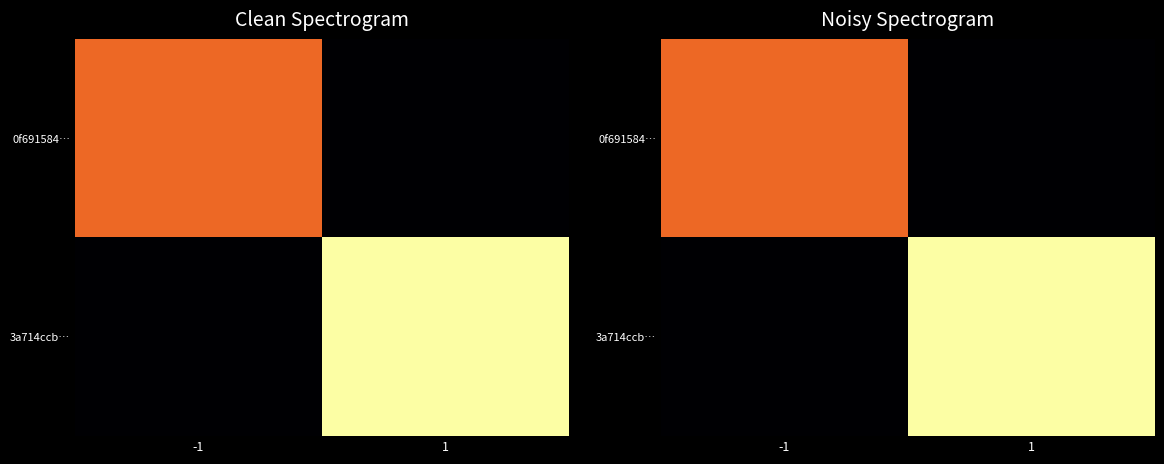

List the labels in order of 0f691584… value, smallest first.

1, -1